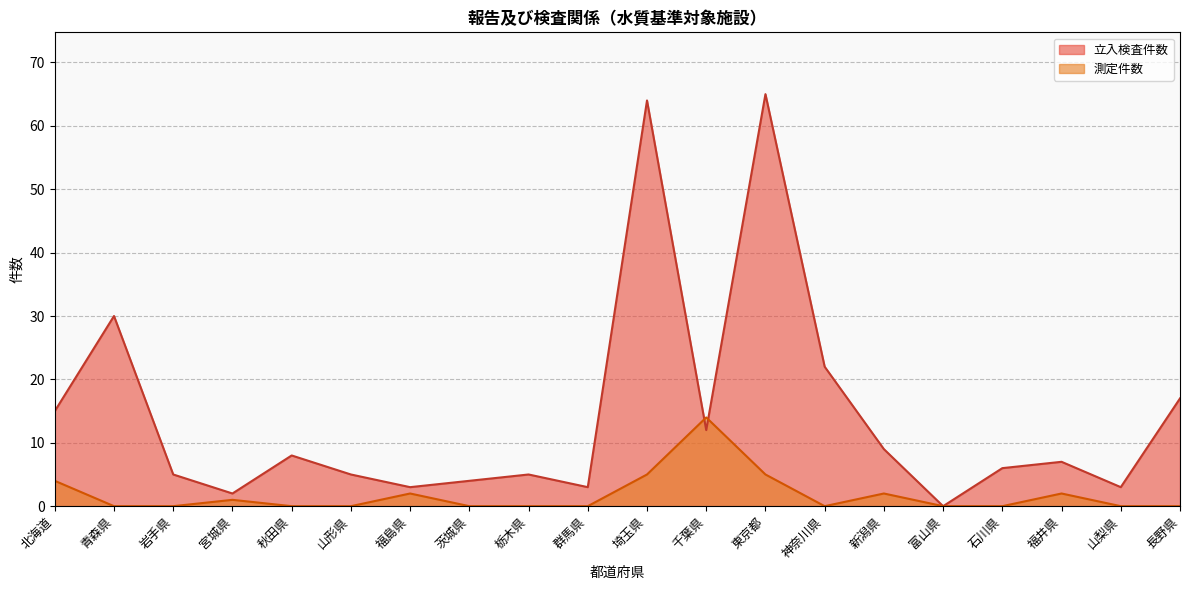

What is the value of the 立入検査件数 point at the 5th from the left?

8